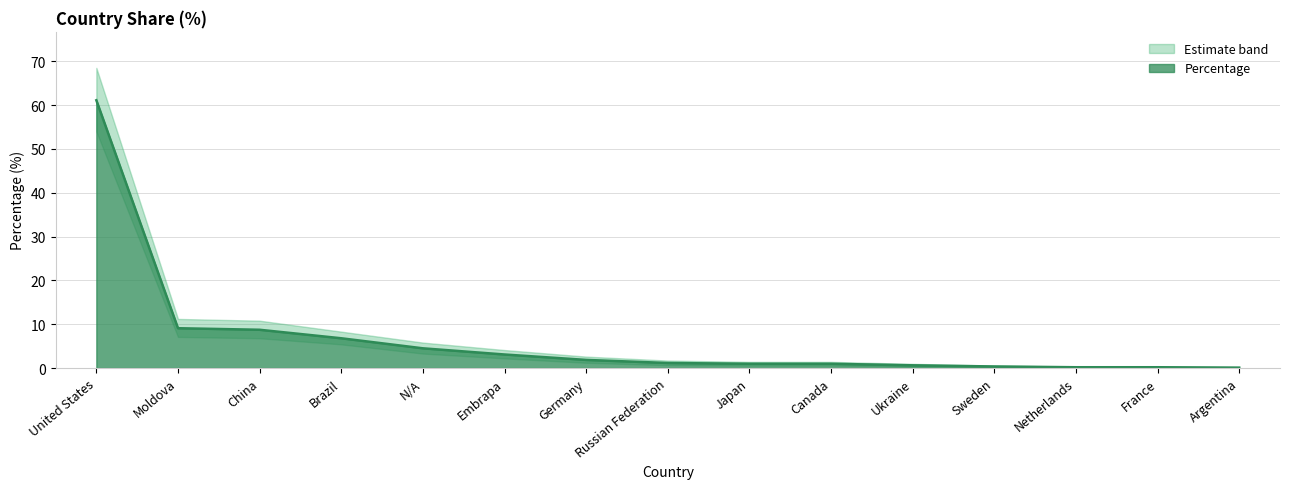

Which category has the highest value in the Percentage series?

United States